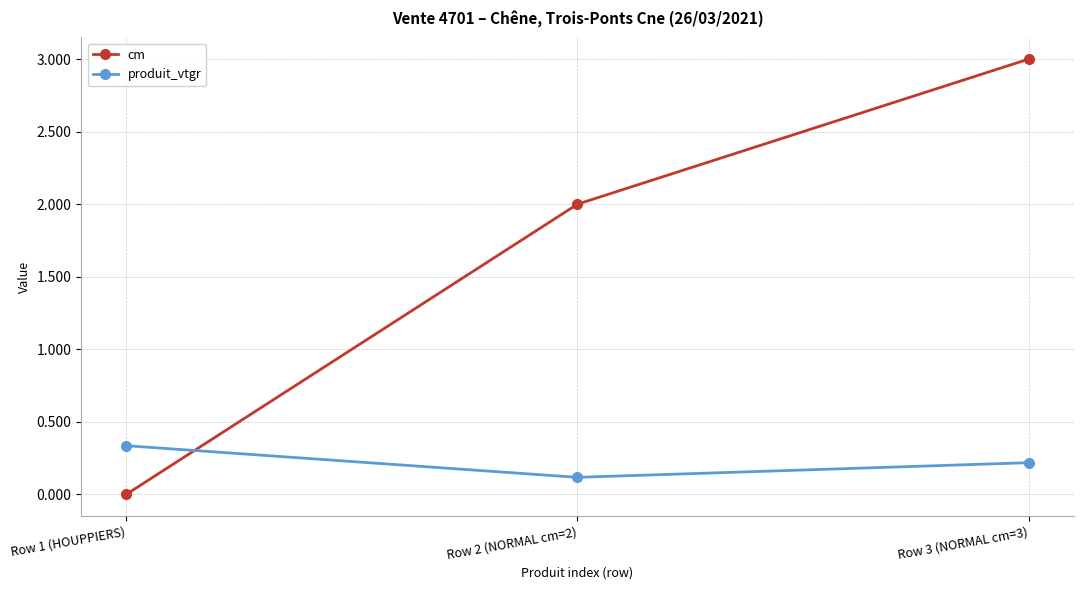

At which label does produit_vtgr reach its peak?

Row 1 (HOUPPIERS)